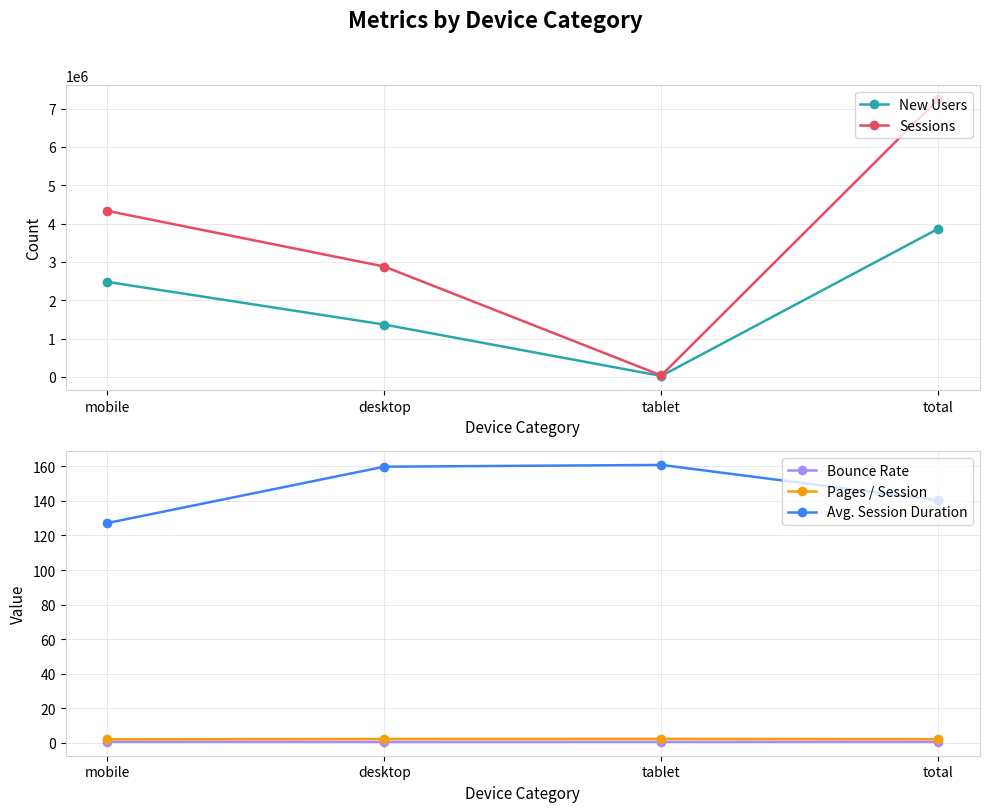

Which series has the widest spread of values?

Sessions